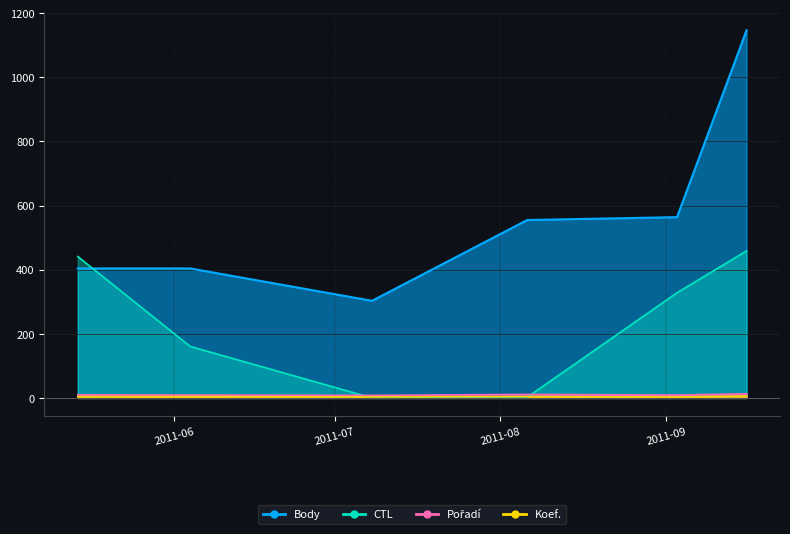

True or false: Pořadí and Body intersect in this chart.

False